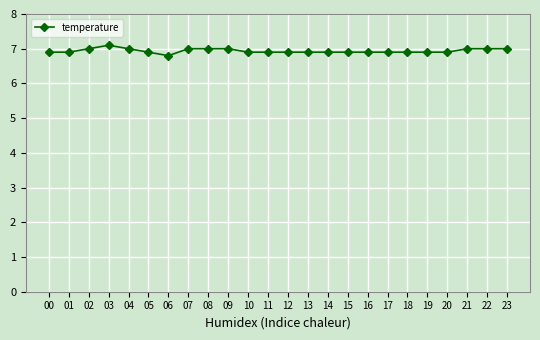

At which category does the data reach its first local peak?

03